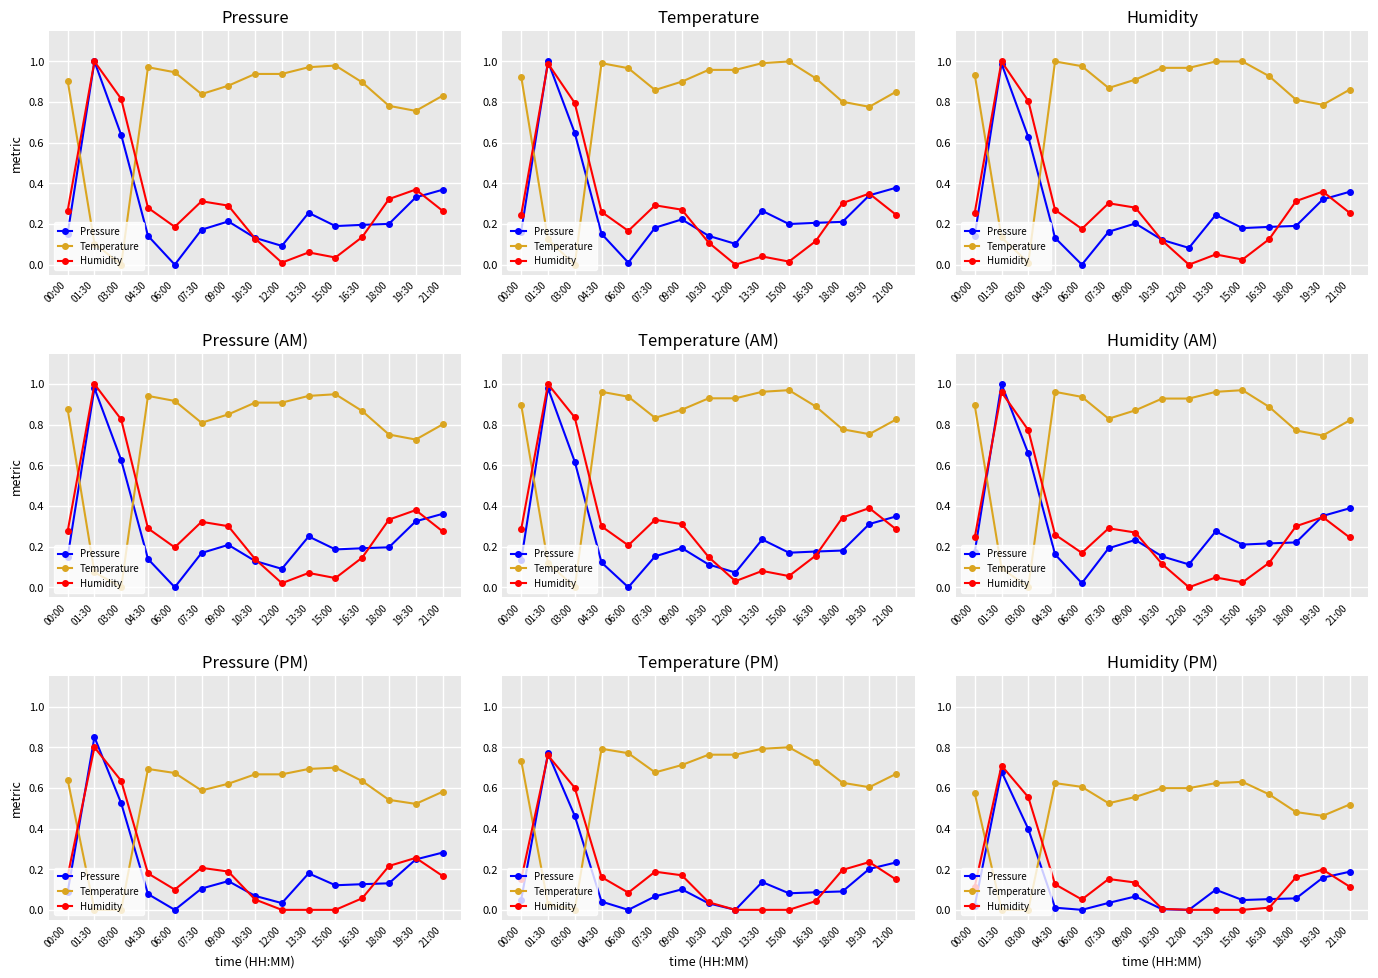

True or false: Temperature has a value of 0.5 at 19:30.

True